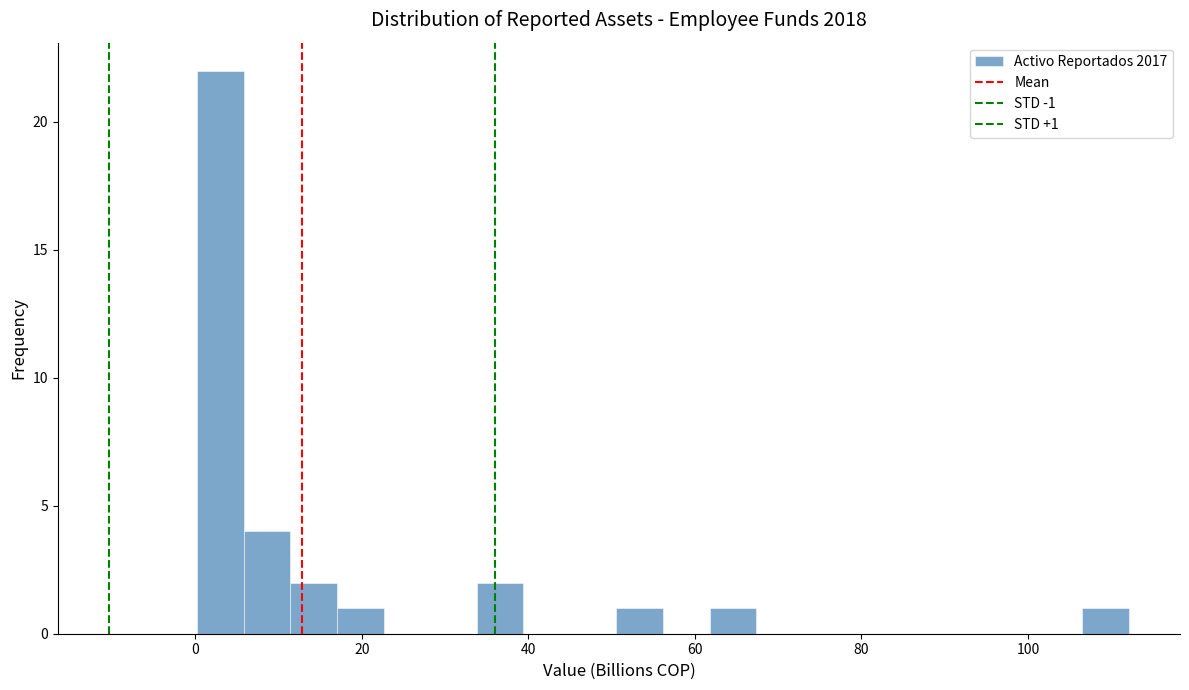

Read against the x-axis, roughly where is the centre of the tallest bar?

2